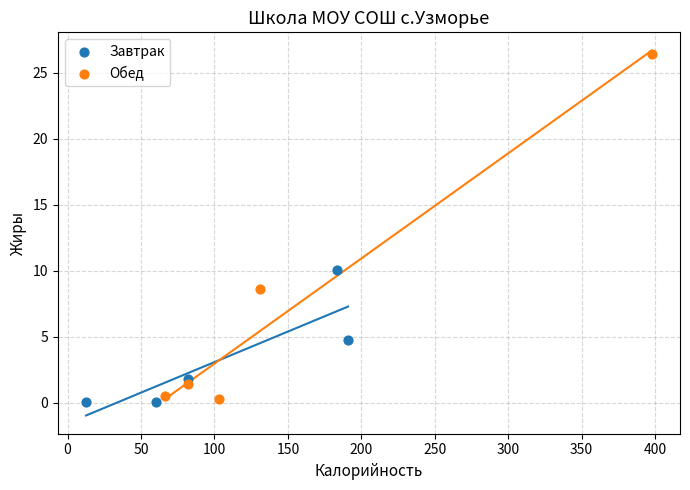

What are all the series names shown in the legend?

Завтрак, Обед